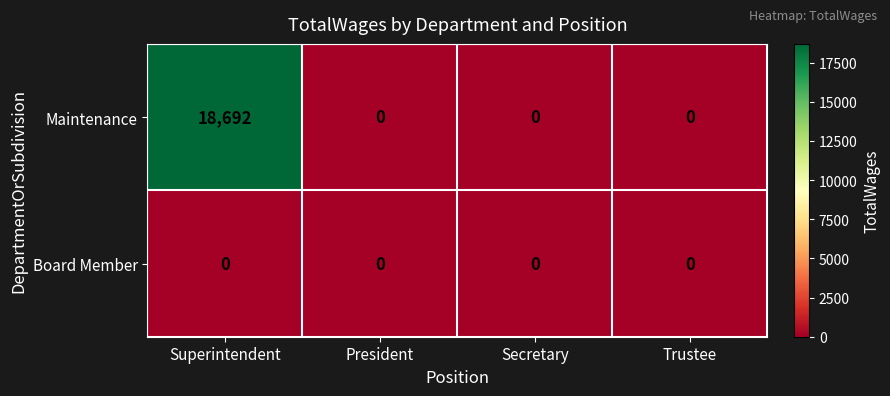

Which series has the largest range (max minus min)?

Maintenance